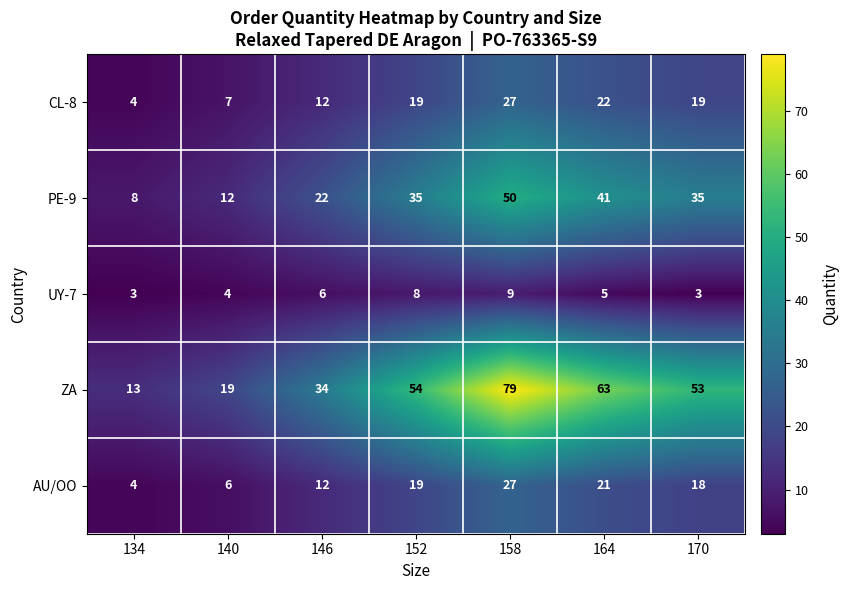

What is the sum of the AU/OO values at 134 and 158?

31